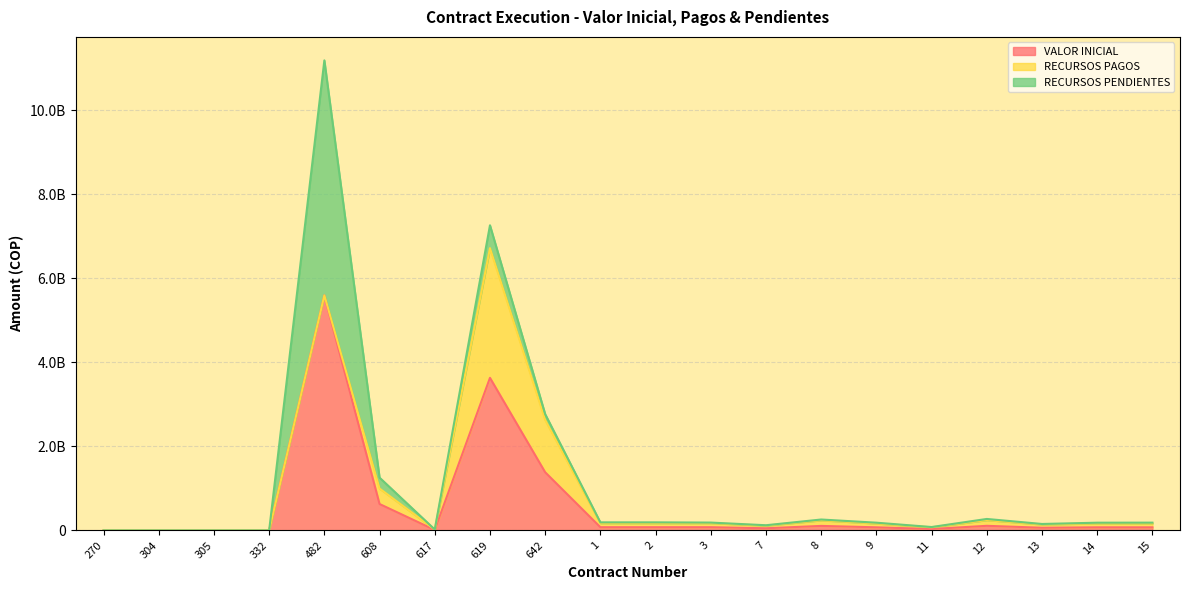

How many positive values does the RECURSOS PAGOS series have?

15